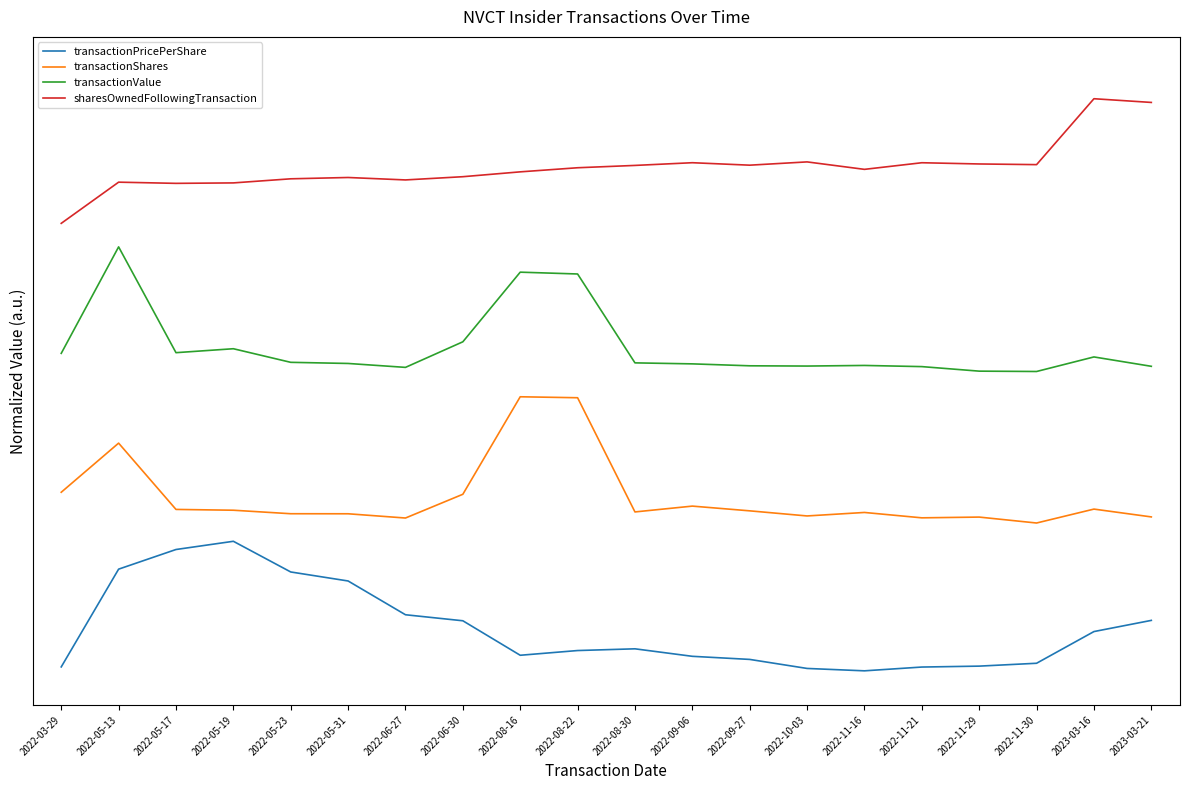

What is the sum of all transactionShares values?

27.7